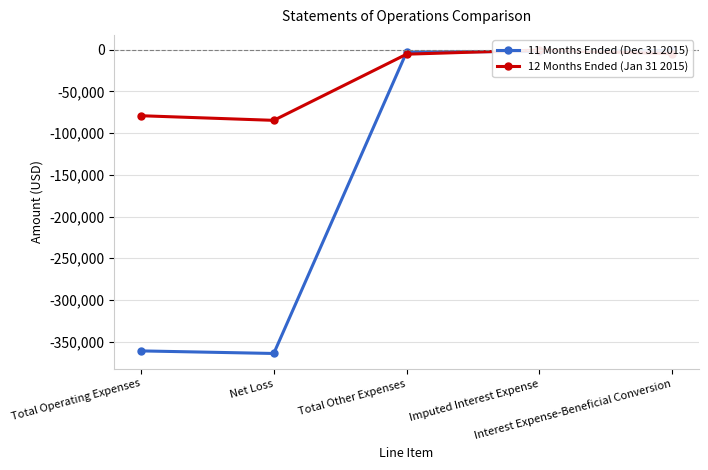

Where does the 12 Months Ended (Jan 31 2015) series first go above -5537?

Imputed Interest Expense